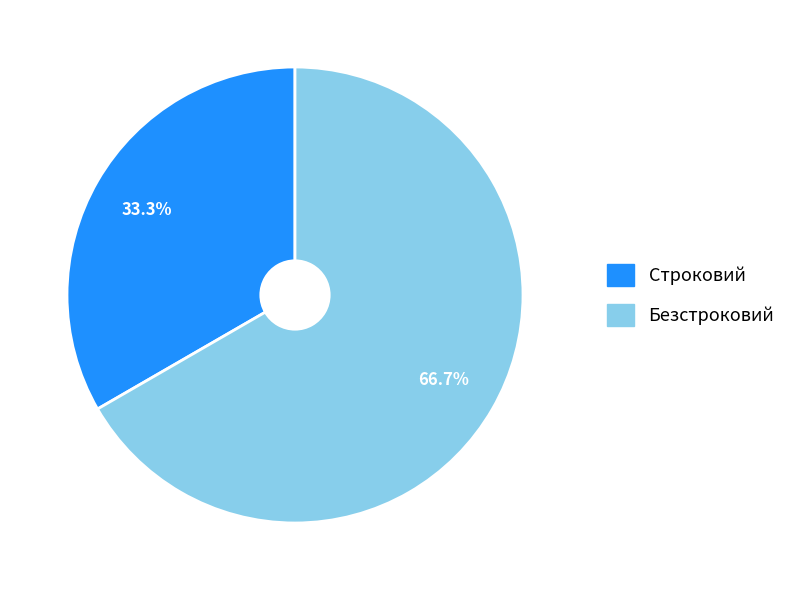

How much of the chart is everything except Строковий?

66.7%